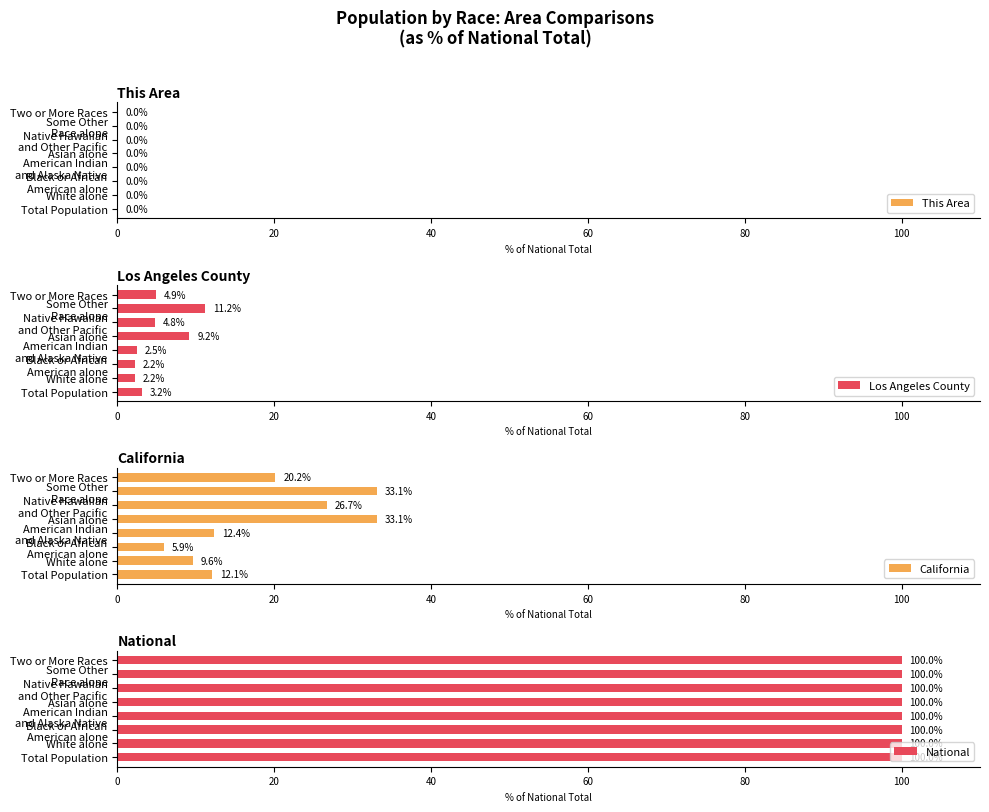

The California series shows 20.2 at Two or More Races. True or false?

True